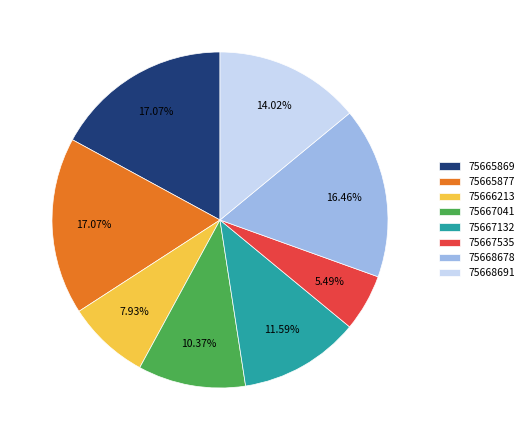

Combined, do 75665877 and 75667132 account for over 50%?

No